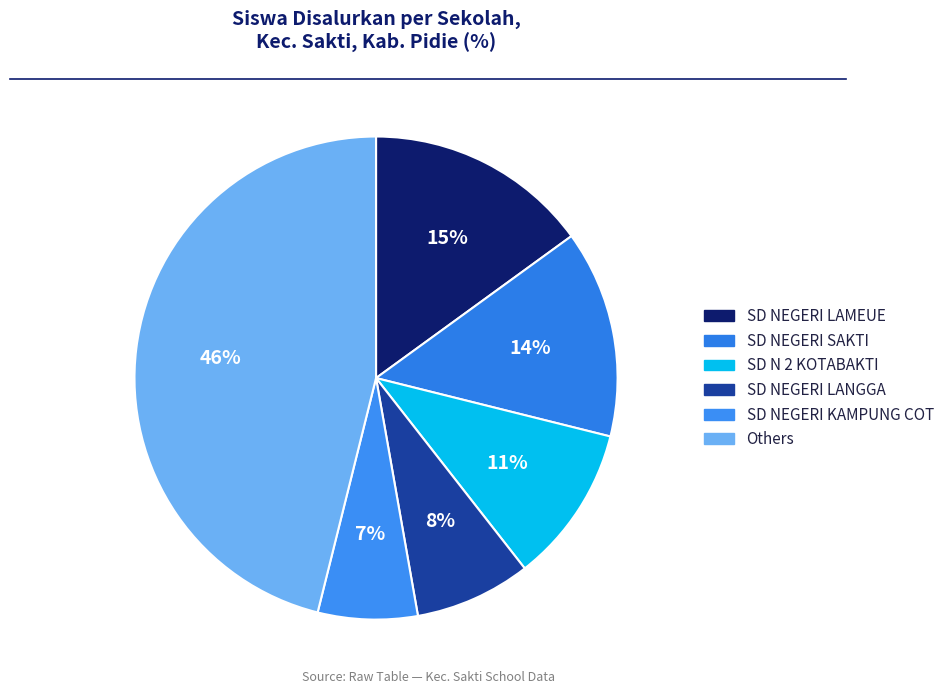

To the nearest percent, what is the difference between the largest and smallest slice percentages?

39%